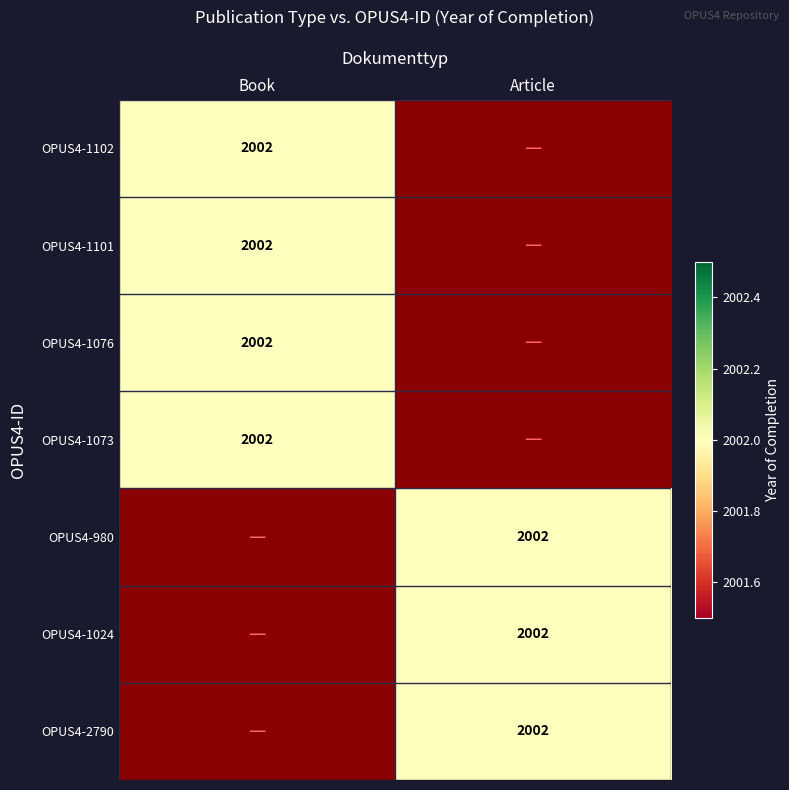

What is the greatest value displayed?

2002